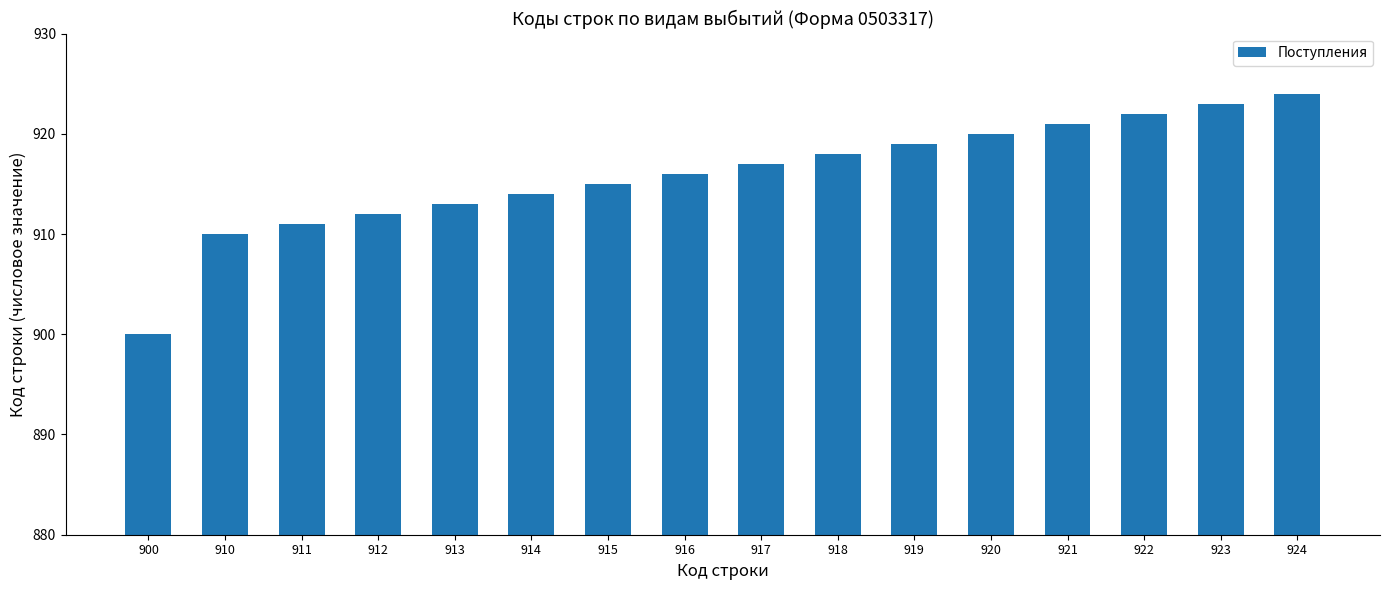

Rank the categories by value from lowest to highest.

900, 910, 911, 912, 913, 914, 915, 916, 917, 918, 919, 920, 921, 922, 923, 924